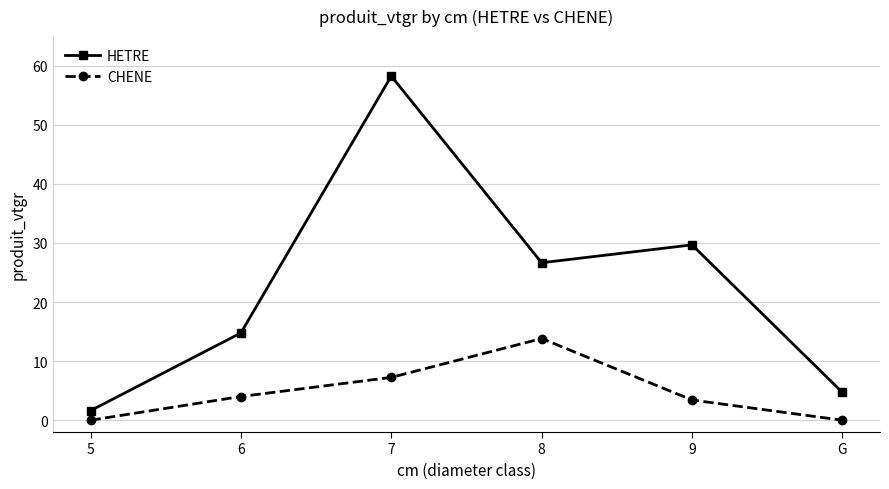

Is the value of CHENE at 6 greater than the value of HETRE at 7?

No